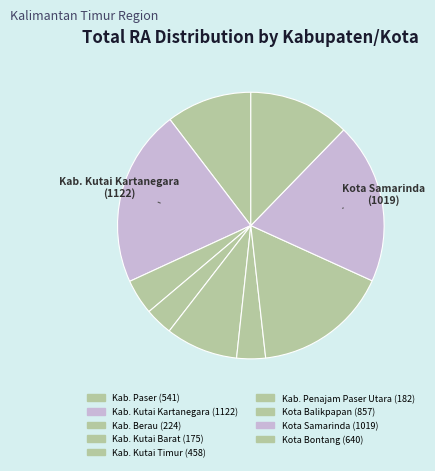

Rank the categories by value from highest to lowest.

Kab. Kutai Kartanegara, Kota Samarinda, Kota Balikpapan, Kota Bontang, Kab. Paser, Kab. Kutai Timur, Kab. Berau, Kab. Penajam Paser Utara, Kab. Kutai Barat